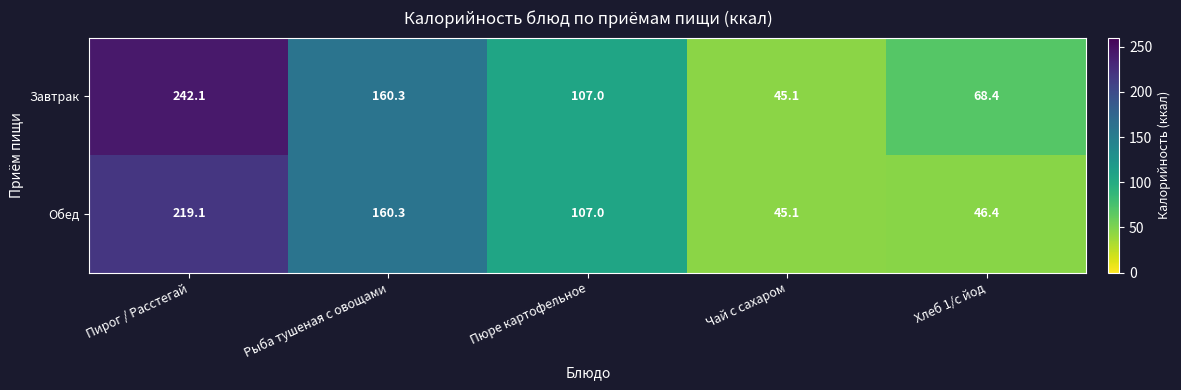

True or false: Завтрак has a value of 68.4 at Хлеб 1/с йод.

True